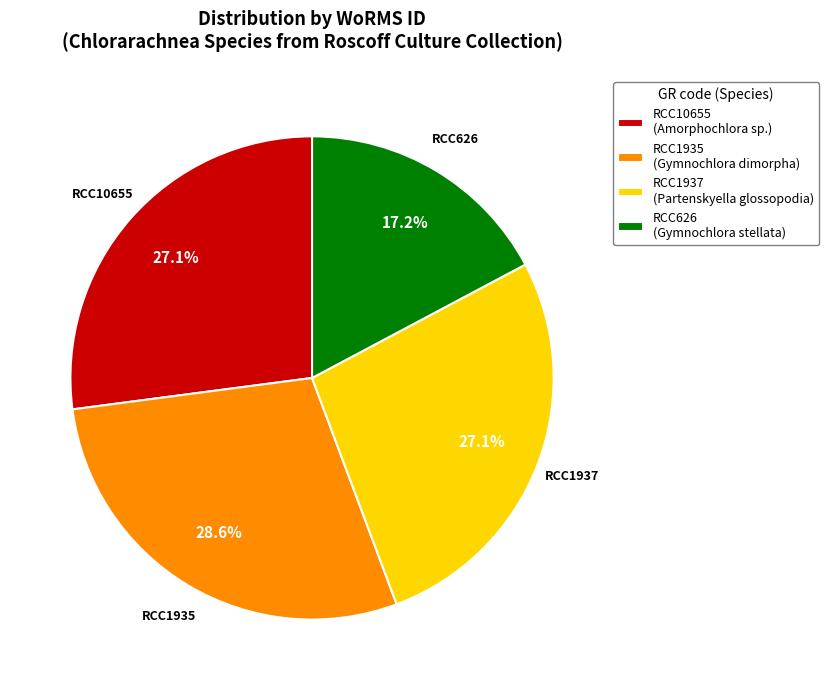

Is there a majority slice in this chart?

No